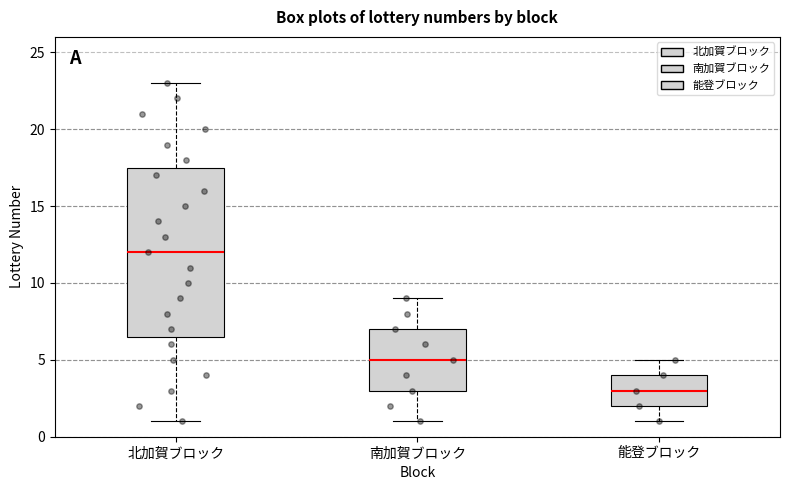

Which box has the highest median line?

北加賀ブロック